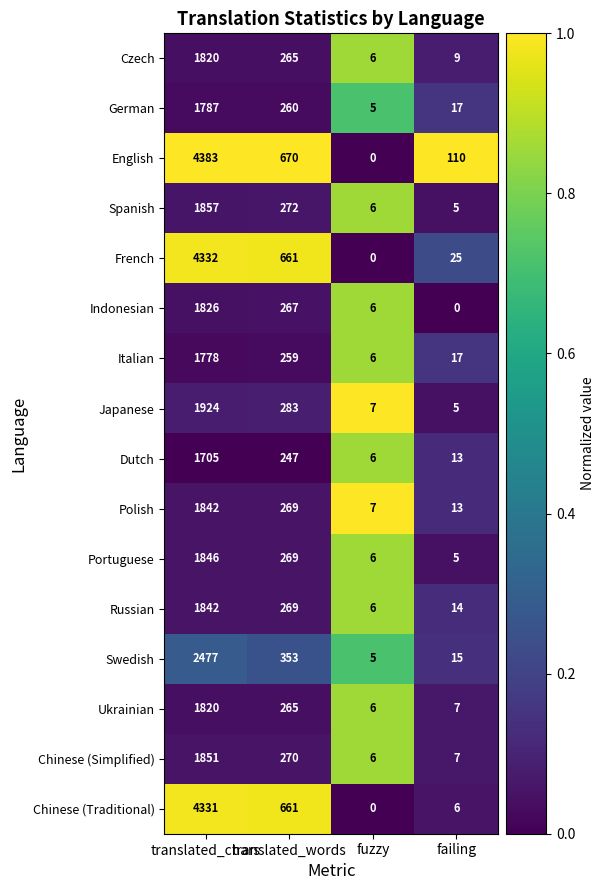

At which label is Italian closest to 892?

translated_words